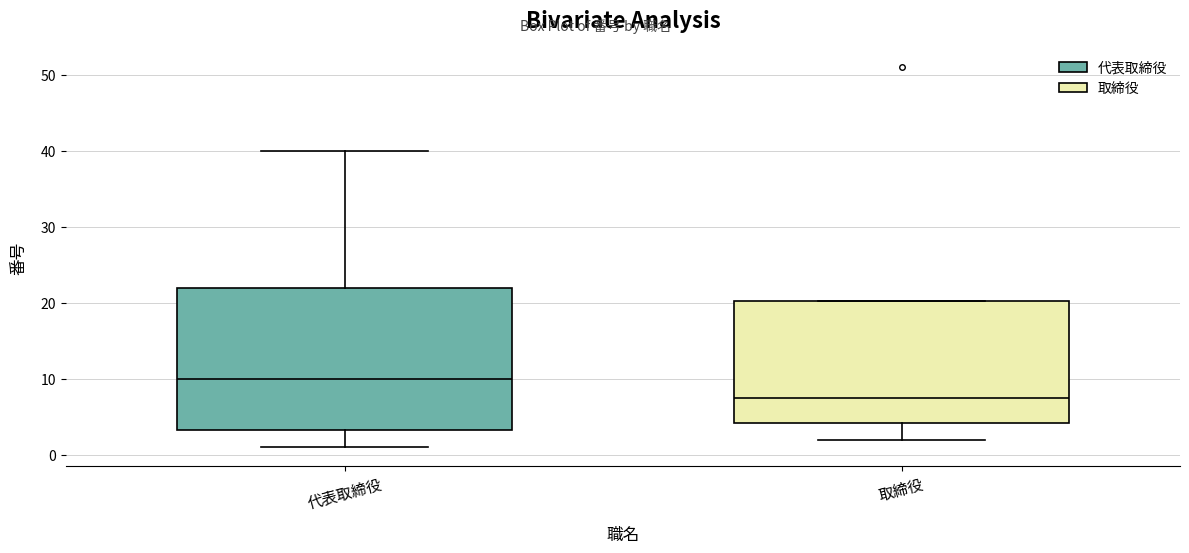

Comparing the boxes themselves (not the whiskers), which one is the tallest?

代表取締役